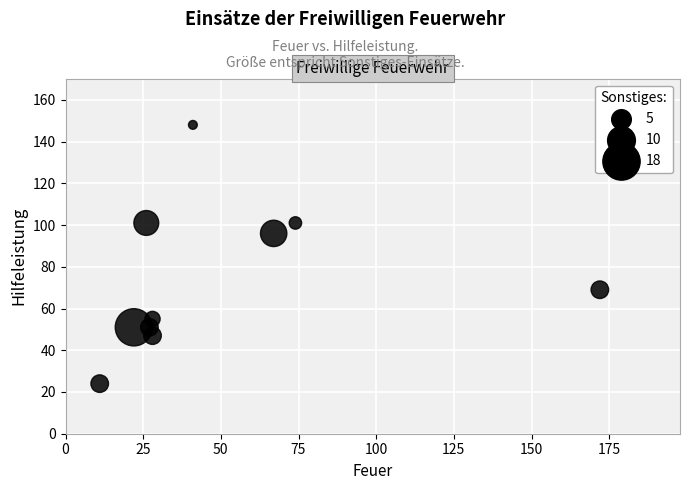

What is the average Y value?

74